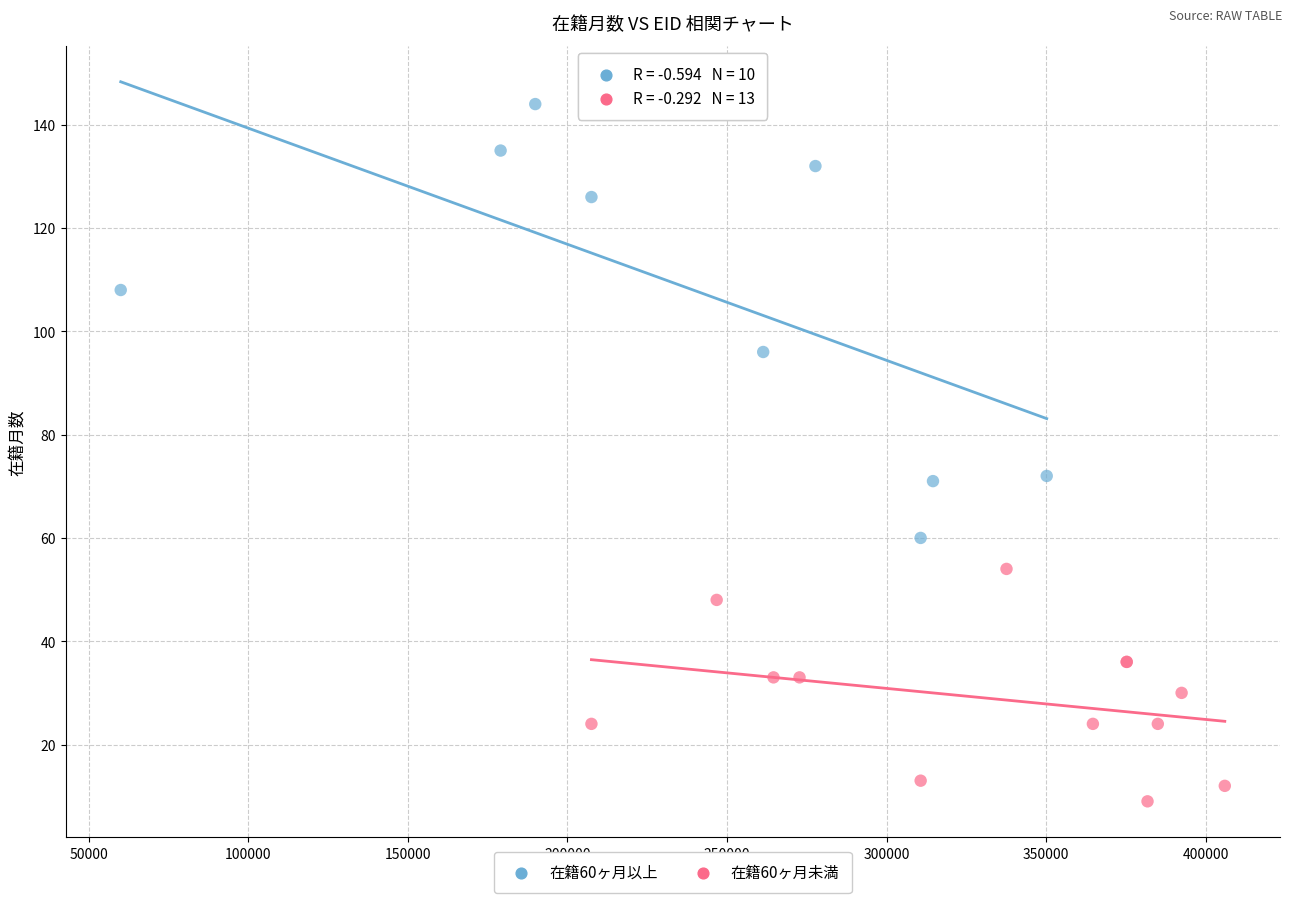

Which series has the largest Y range (max minus min)?

在籍60ヶ月以上